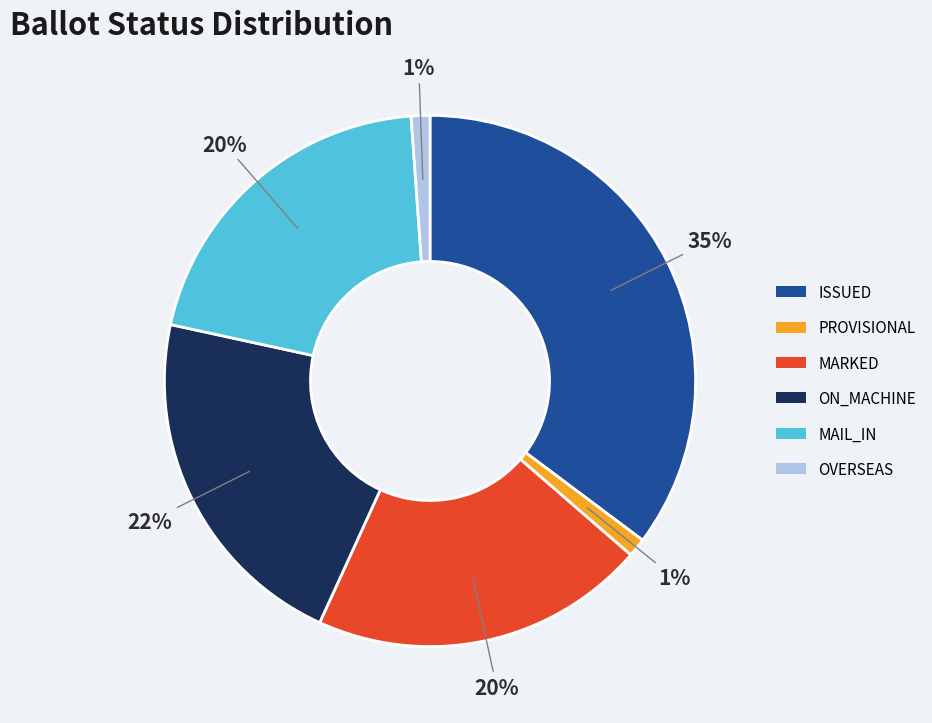

To the nearest percent, what percentage of the pie is PROVISIONAL?

1%